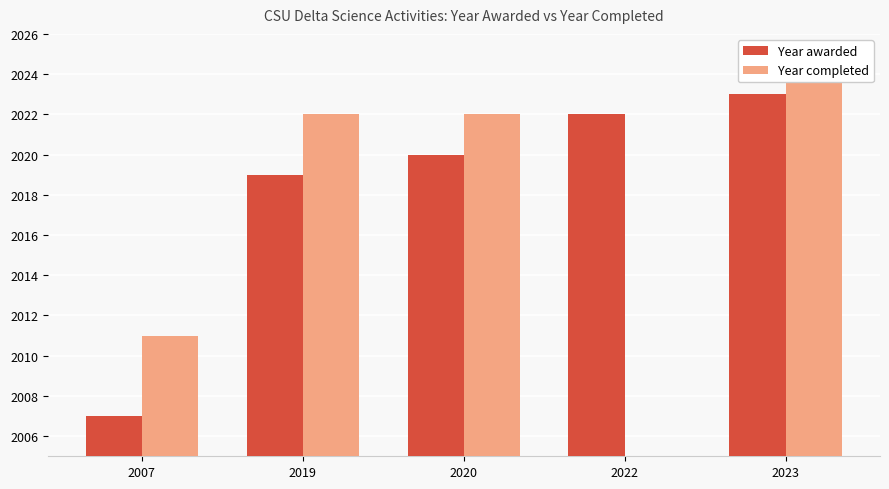

The Year completed series shows 957.3 at 2007. True or false?

False